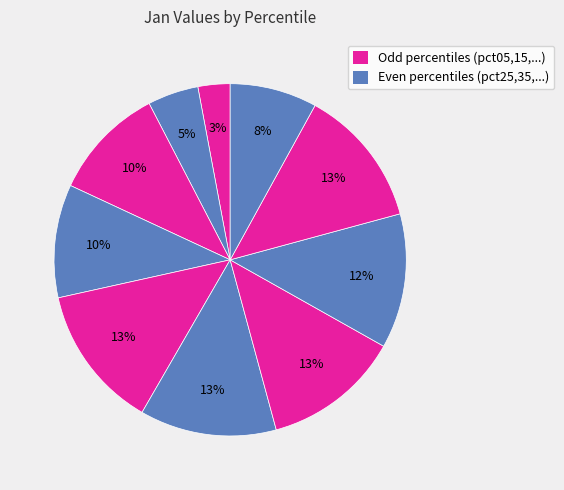

Does any single category account for the majority?

No